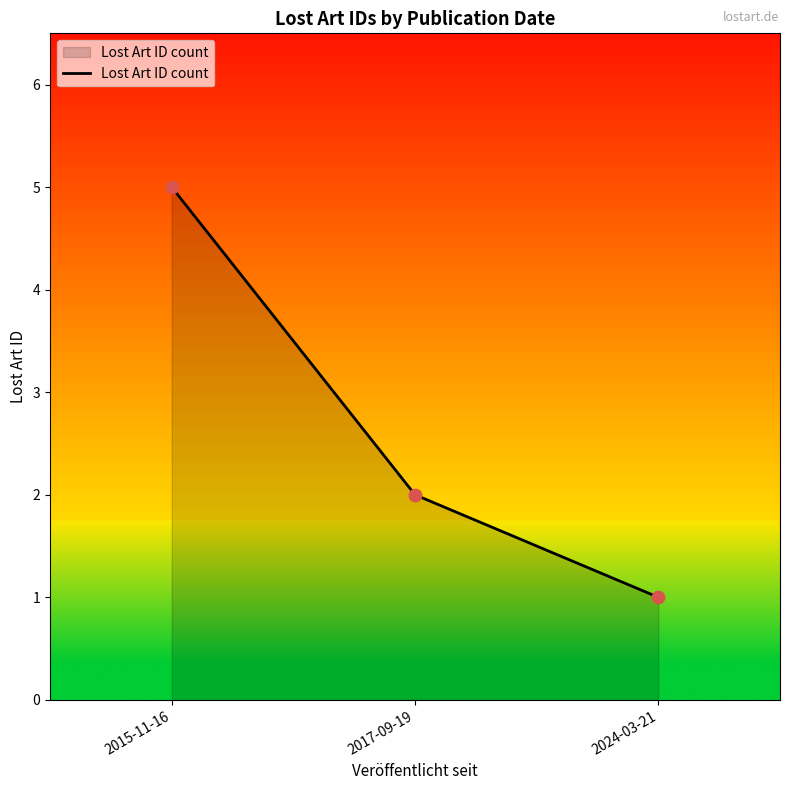

Approximately how many times larger is the value at 2024-03-21 compared to 2017-09-19?

0.5